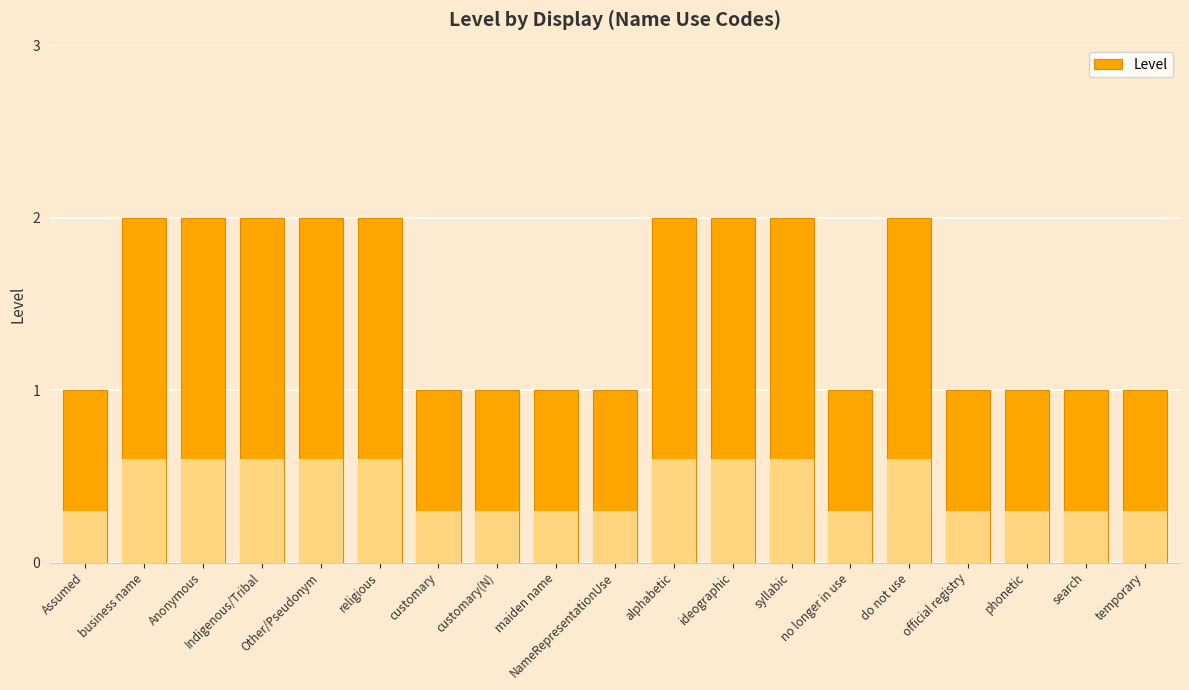

What is the value of the 8th bar from the left?

1